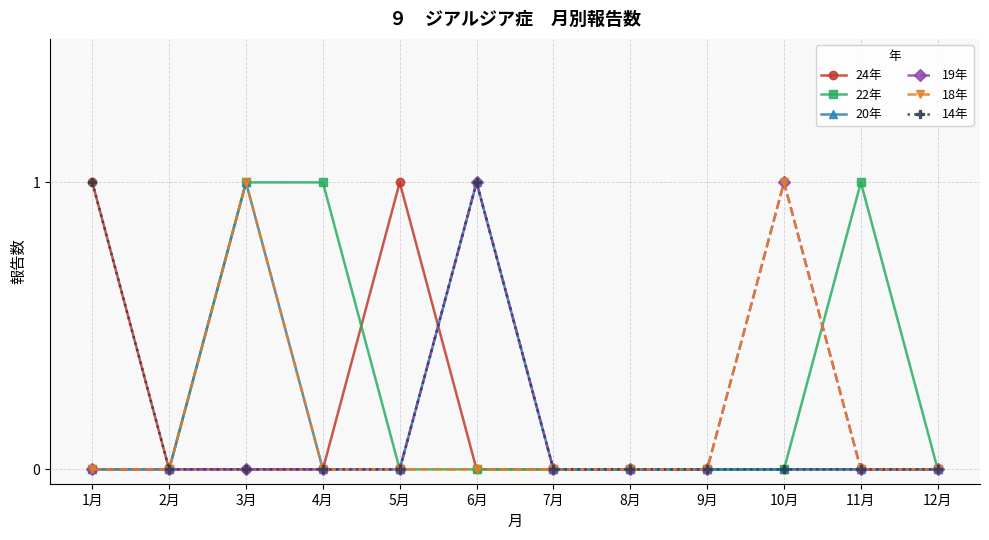

What is the total value across all series at 4月?

1